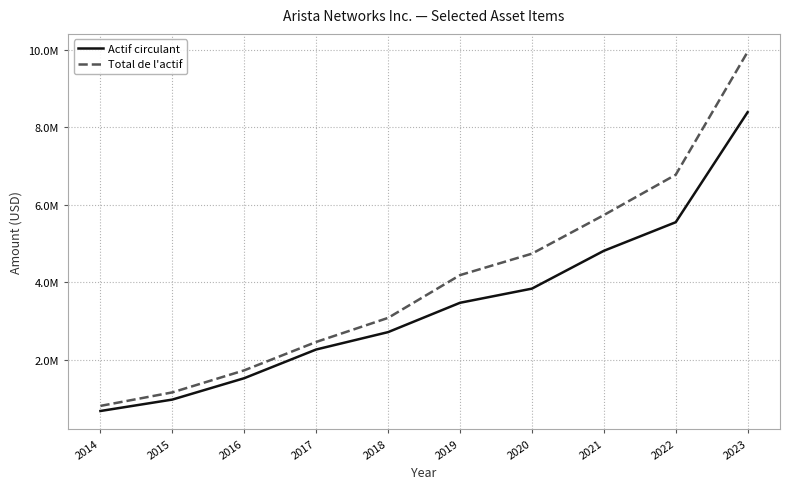

What are all the series names shown in the legend?

Actif circulant, Total de l'actif